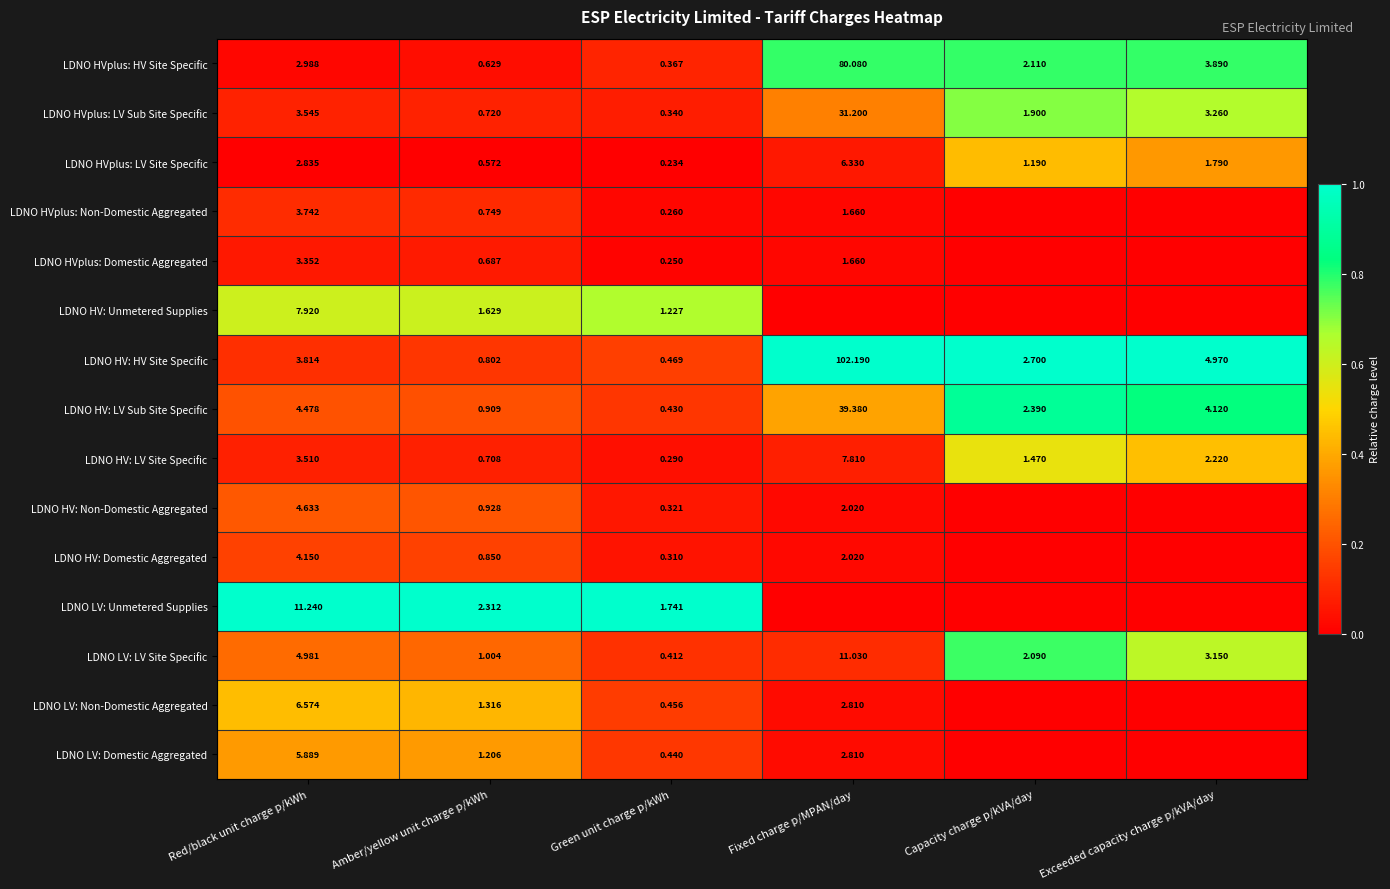

Where does the LDNO HVplus: HV Site Specific series first go above 2?

Red/black unit charge p/kWh